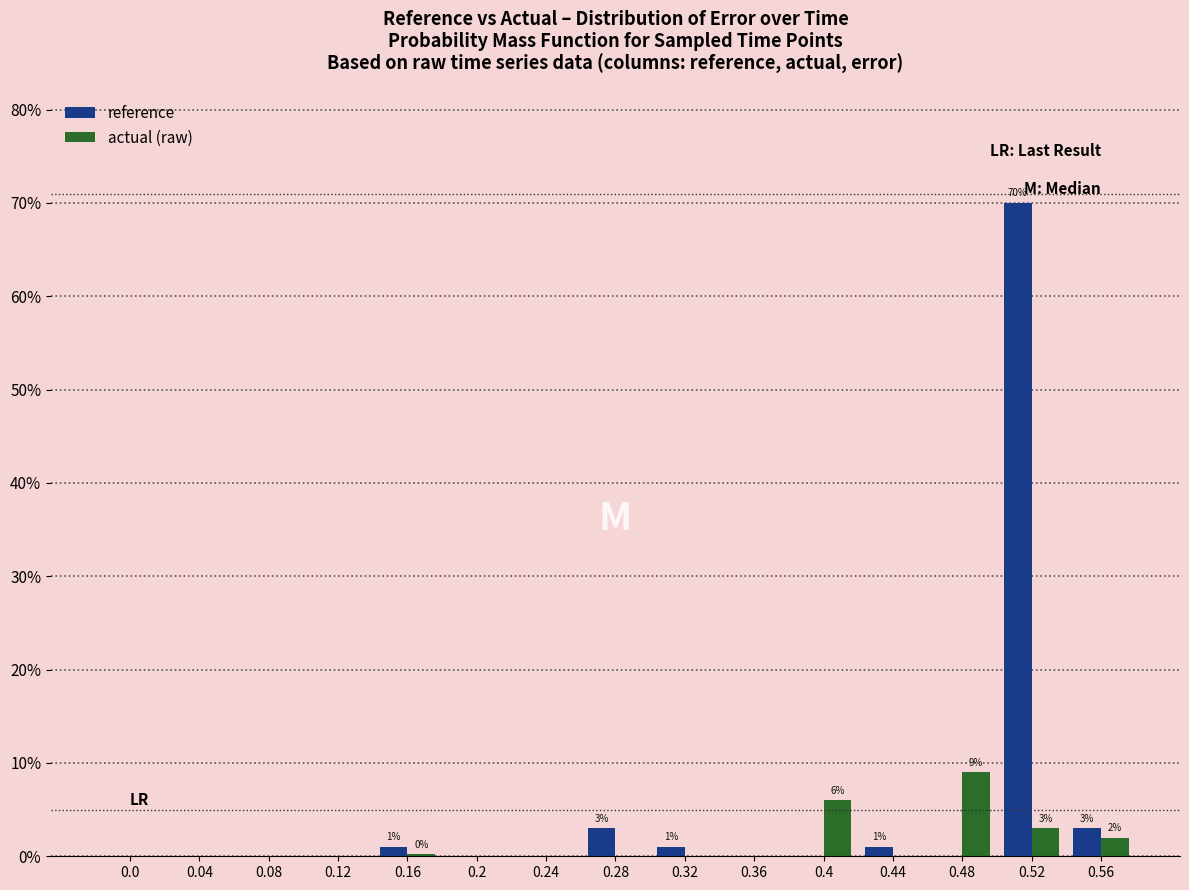

What is the greatest value displayed?

70.0